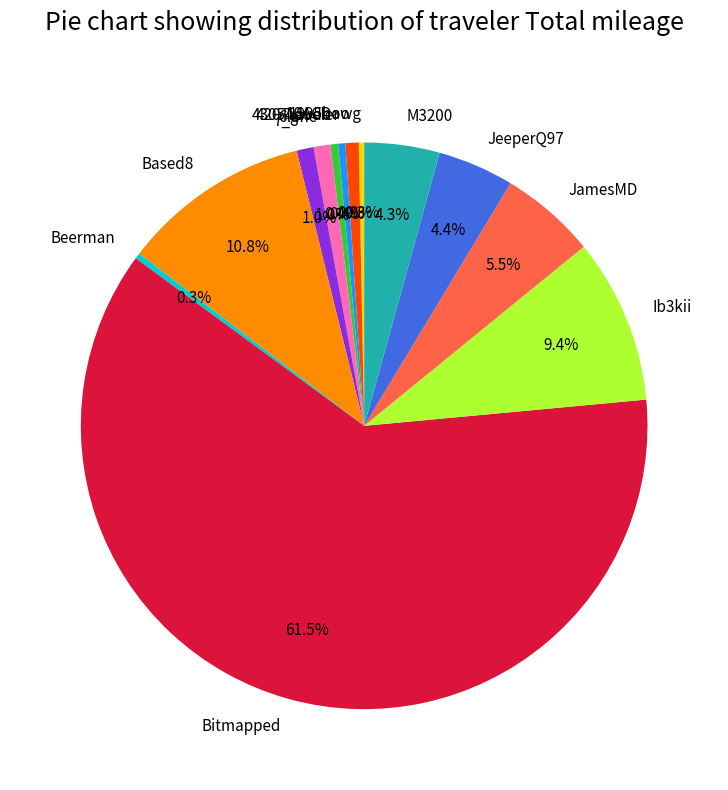

What is the ratio of the value at 43054dude to the value at Beerman?

1.3